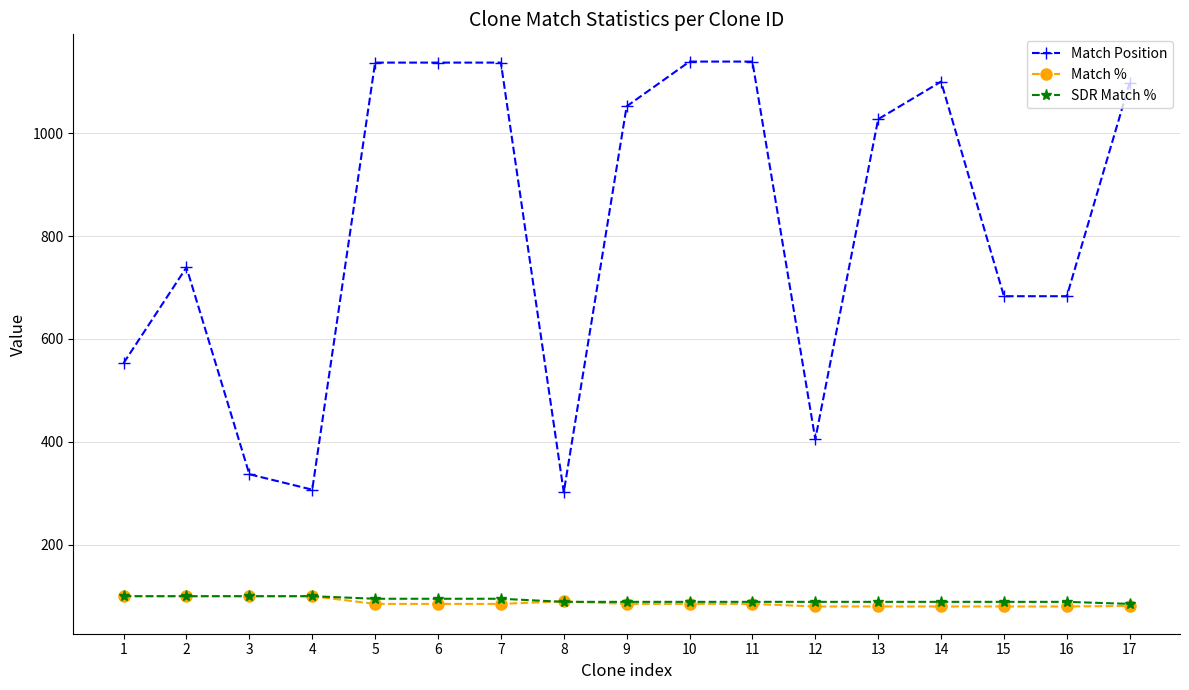

Which series has the widest spread of values?

Match Position